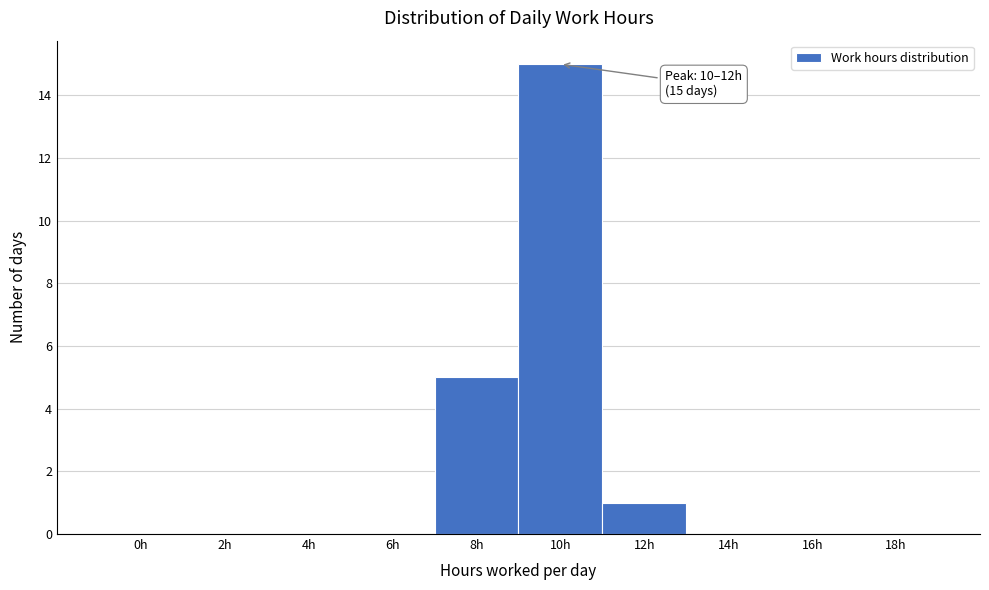

Reading right to left, extract all data points from this chart.

18h=0	16h=0	14h=0	12h=1	10h=15	8h=5	6h=0	4h=0	2h=0	0h=0